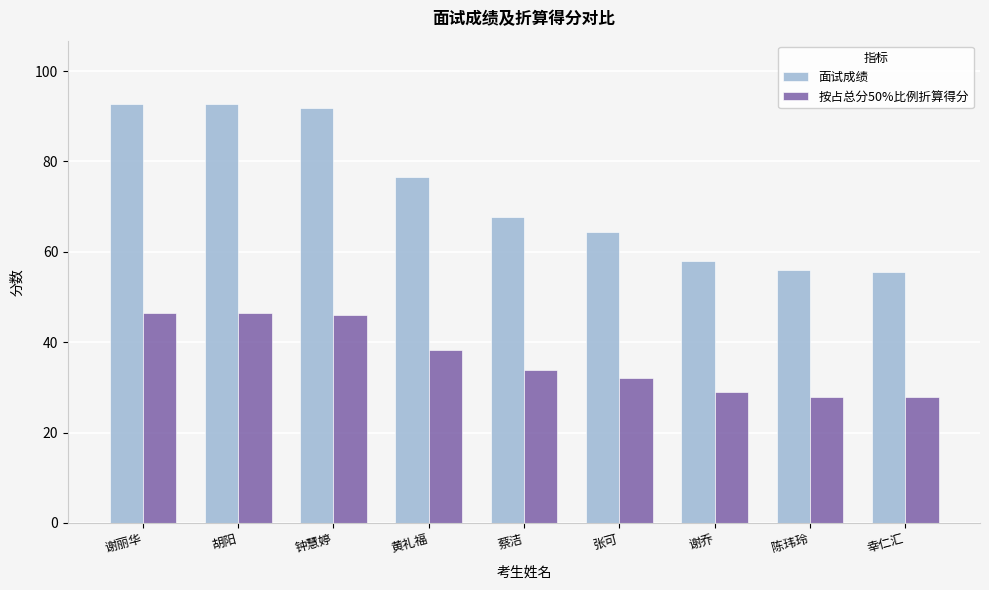

What is the total value across all series at 黄礼福?

114.8